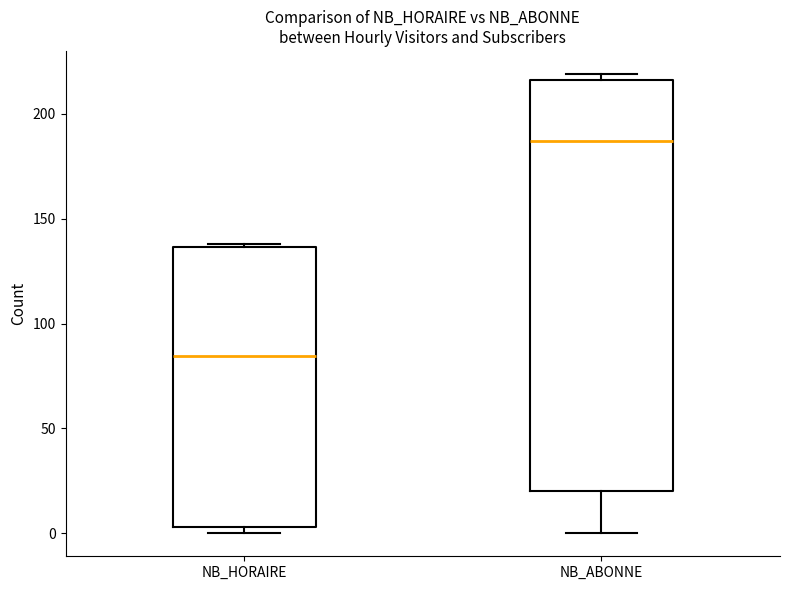

Reading left to right, read every box against the y-axis: the position of its median line, the range the box covers, and the ends of its whiskers. The values are not printed on the chart, so give them approximately, as read against the axis.

NB_HORAIRE: median 85, box 5 to 135, whiskers 0 to 140
NB_ABONNE: median 185, box 20 to 215, whiskers 0 to 220